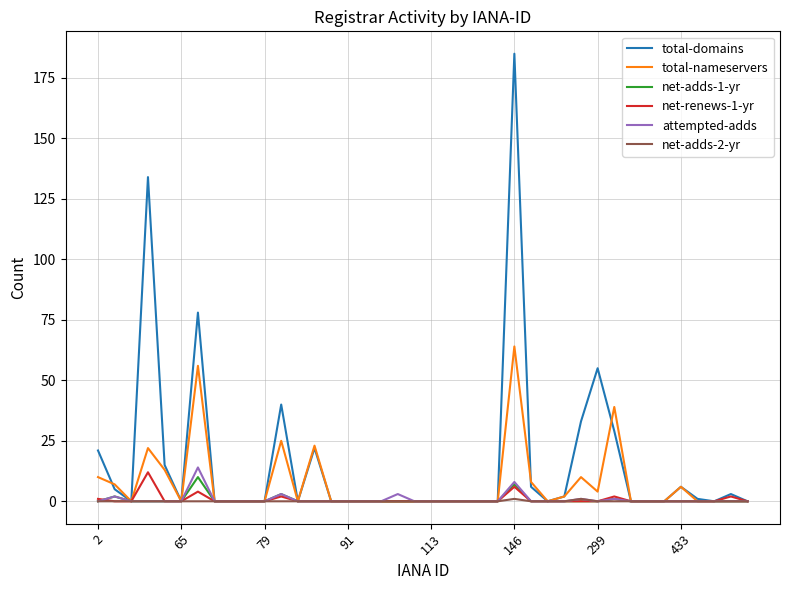

What is the maximum value shown in the chart?

185